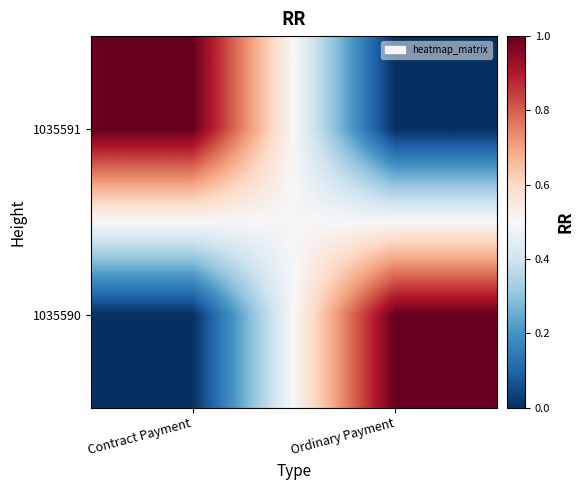

Which series has the widest spread of values?

1035591